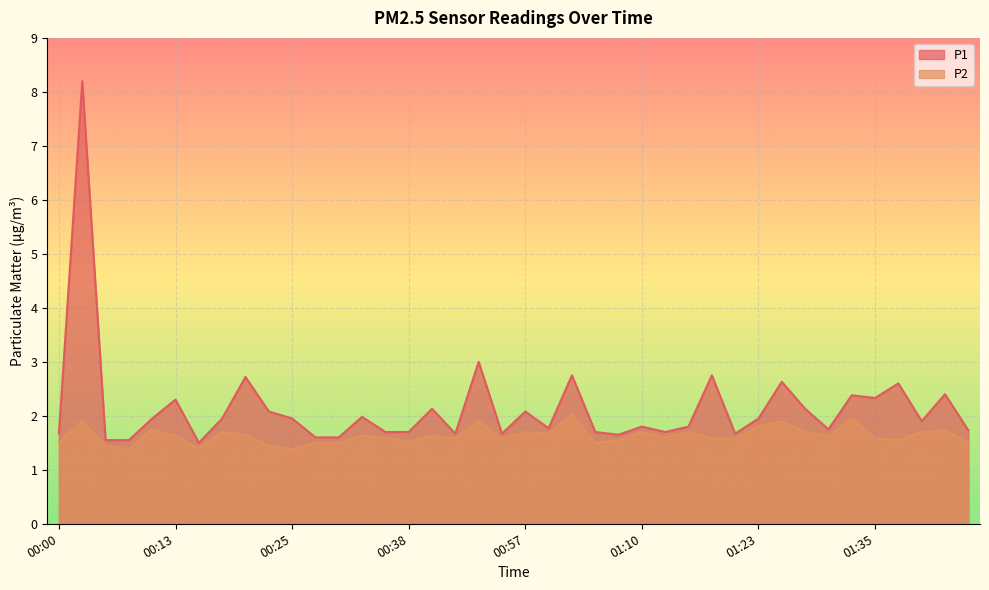

Which series has the widest spread of values?

P1